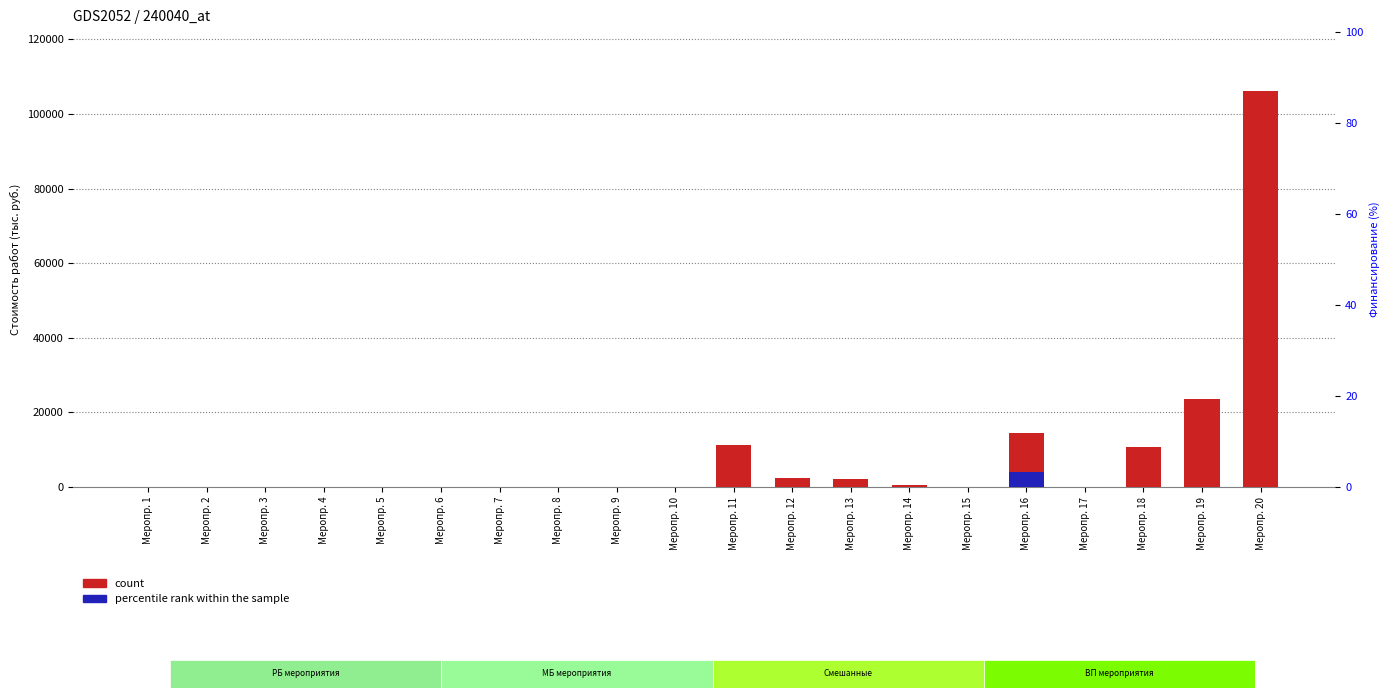

Are the bars grouped side by side (vs. stacked)?

Yes